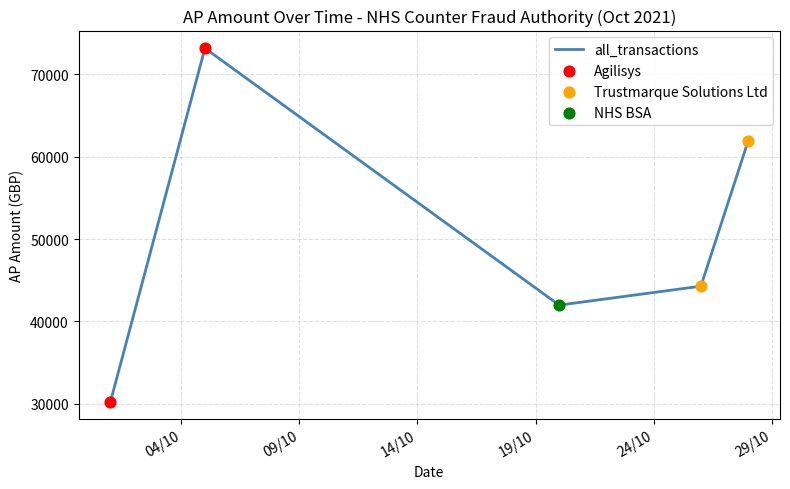

True or false: the data has more than 1 interior local peaks.

False